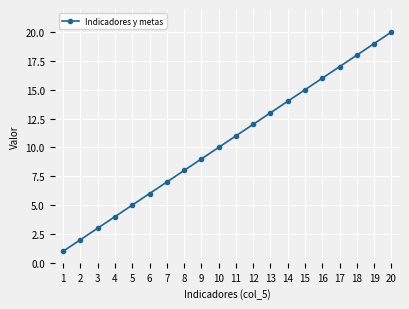

Which category has the highest value across all series?

20